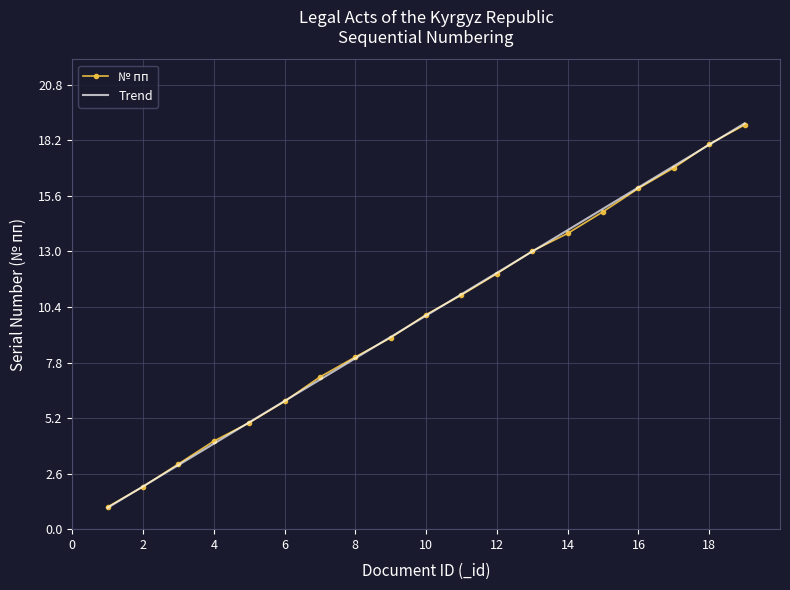

Which series has the widest spread of values?

Trend